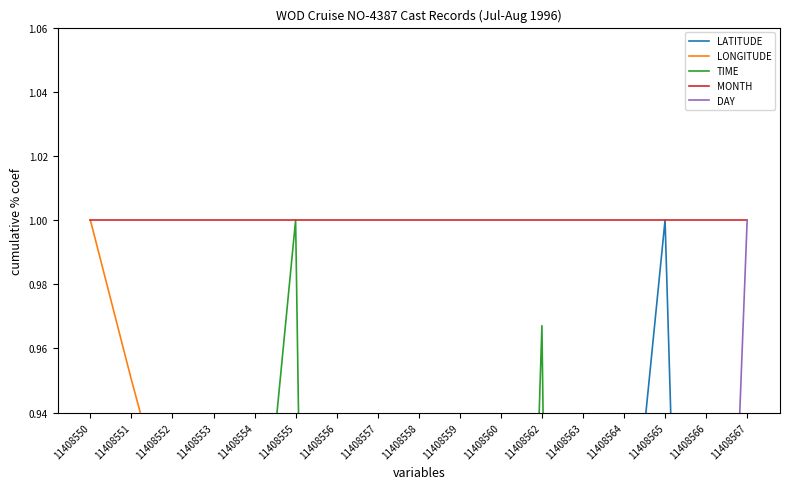

Count the number of categories in the chart.

17